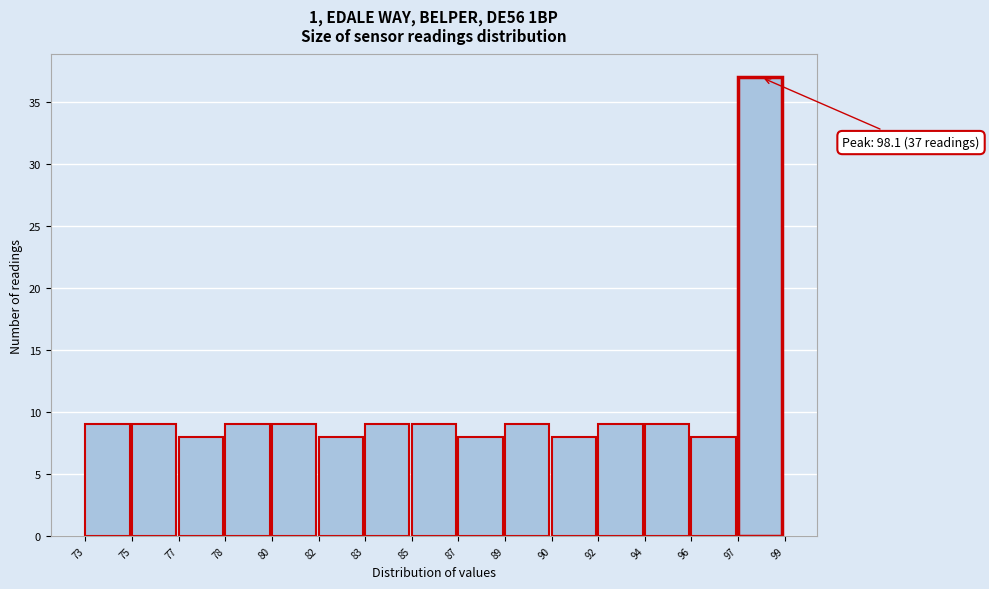

Reading left to right, what are all the values shown in this chart?

73=9	75=9	77=8	78=9	80=9	82=8	83=9	85=9	87=8	89=9	90=8	92=9	94=9	96=8	97=37